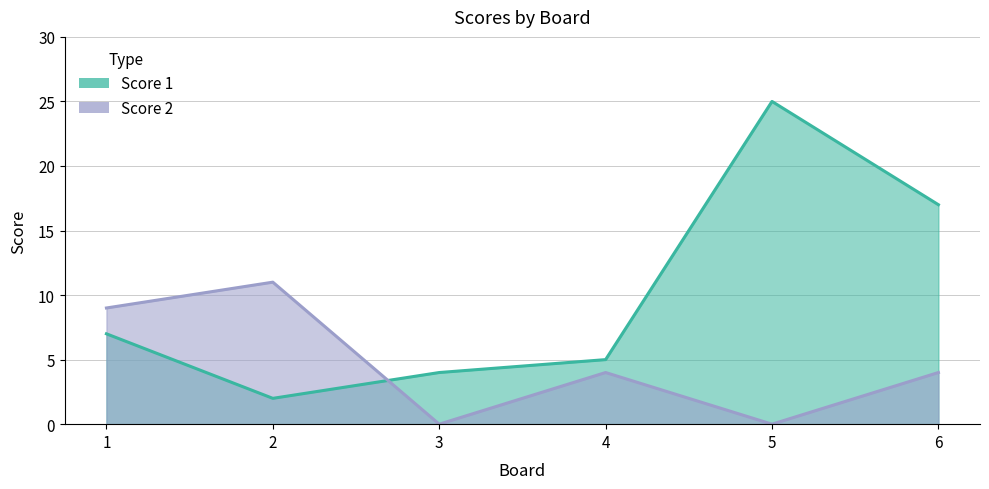

Is it true that Score 2 equals 3 at 4?

False